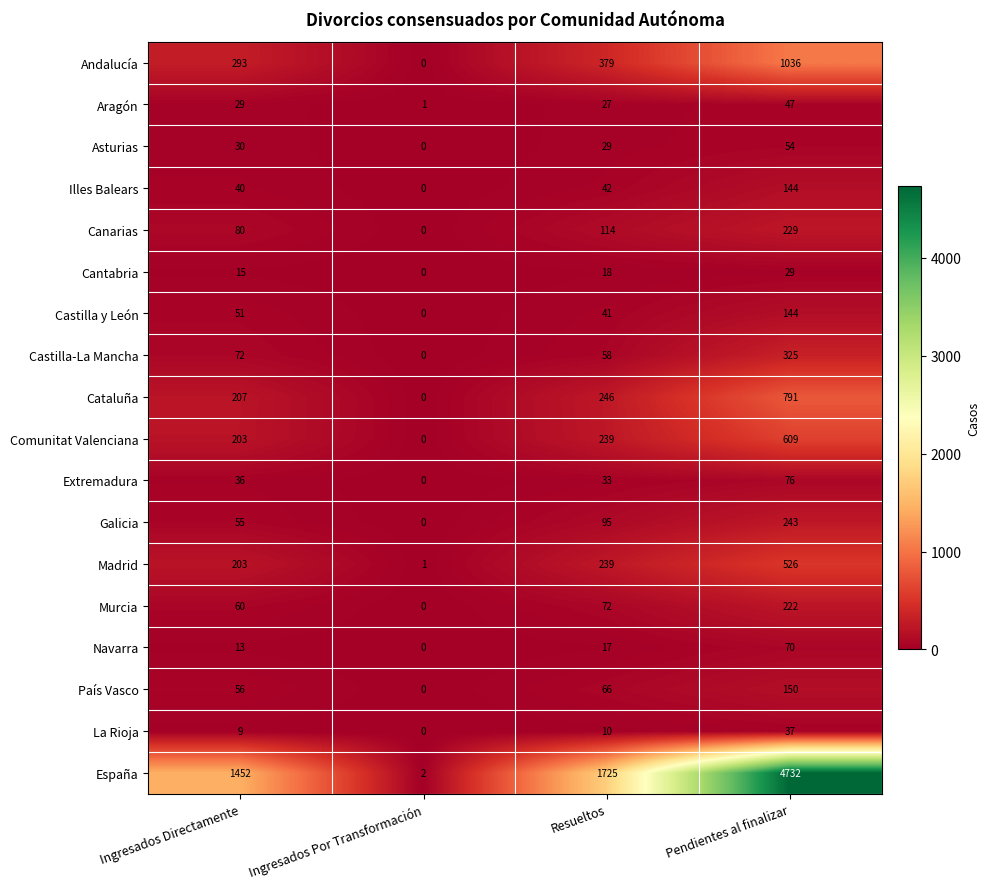

Which label corresponds to the smallest value in the chart?

Ingresados Por Transformación